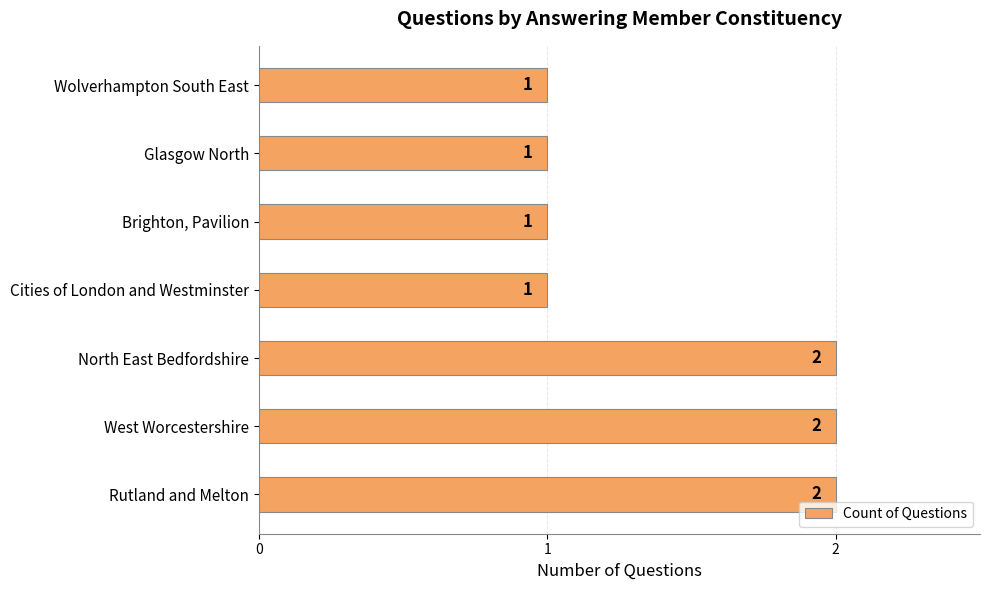

The value at North East Bedfordshire is 3. True or false?

False